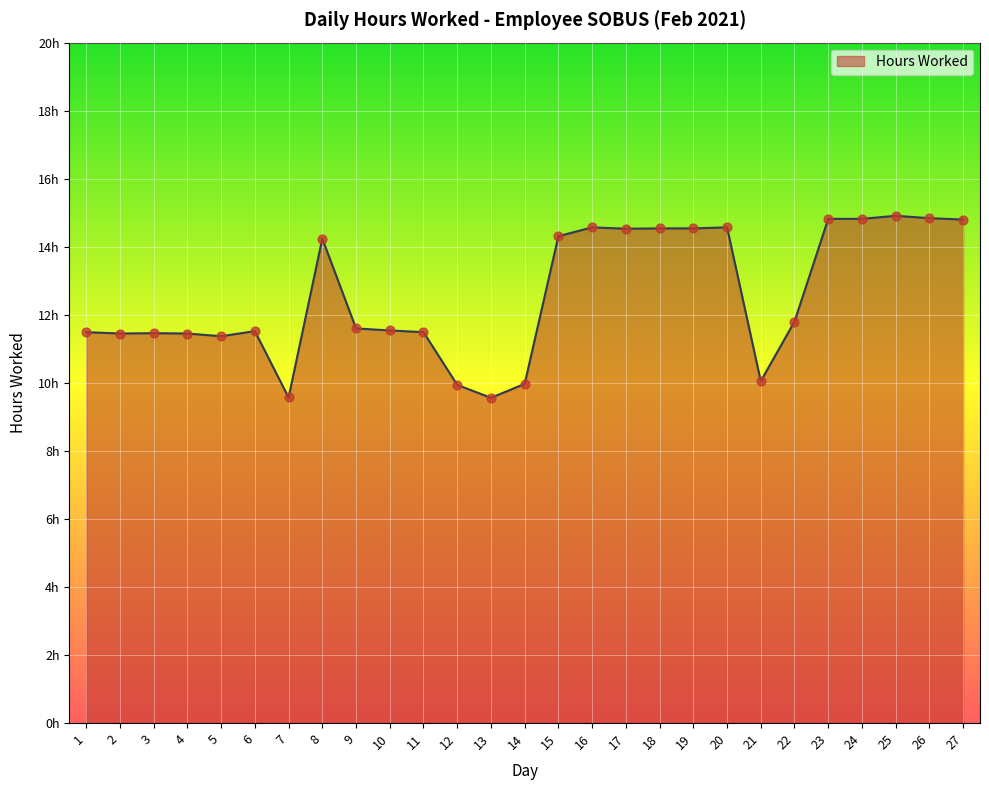

What is the change in value from 3 to 16?

+3.1